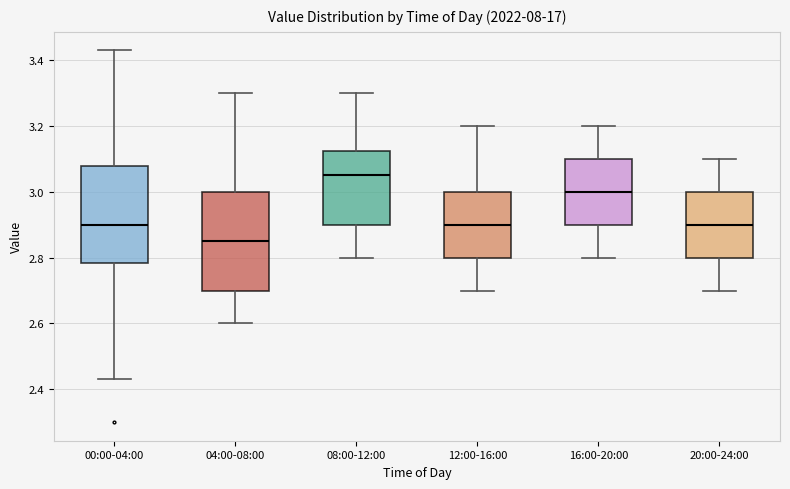

Reading left to right, transcribe this box plot: for each box, give where its median line is, the range the box spans, and where its two whiskers end, as read against the y-axis. The values are not printed on the chart, so give them approximately, as read against the axis.

00:00-04:00: median 2.90, box 2.78 to 3.08, whiskers 2.44 to 3.44
04:00-08:00: median 2.86, box 2.70 to 3.00, whiskers 2.60 to 3.30
08:00-12:00: median 3.06, box 2.90 to 3.12, whiskers 2.80 to 3.30
12:00-16:00: median 2.90, box 2.80 to 3.00, whiskers 2.70 to 3.20
16:00-20:00: median 3.00, box 2.90 to 3.10, whiskers 2.80 to 3.20
20:00-24:00: median 2.90, box 2.80 to 3.00, whiskers 2.70 to 3.10